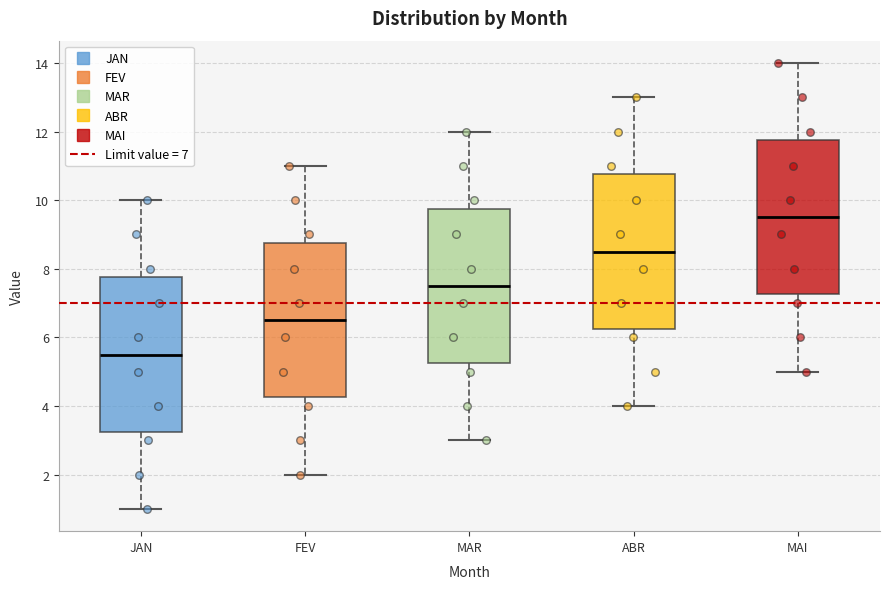

Which box has the highest median line?

MAI